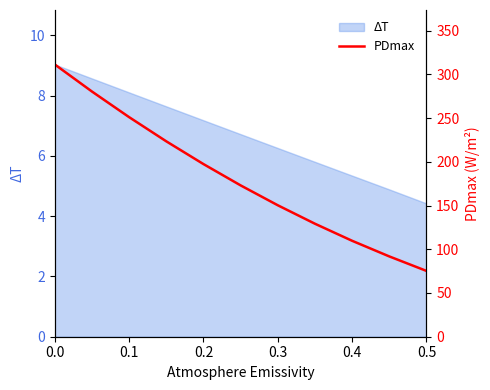

Reading left to right, what are all the values shown in this chart?

311.3	280.4	251.1	223.4	197.4	173.0	150.3	129.2	109.7	91.8	75.3